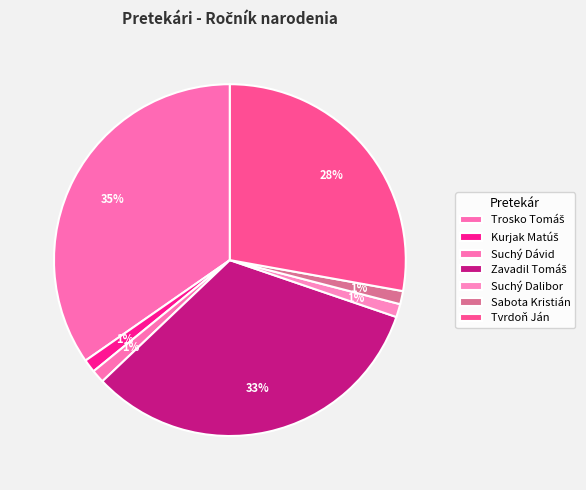

To the nearest percent, what is the combined percentage of Sabota Kristián and Zavadil Tomáš?

34%